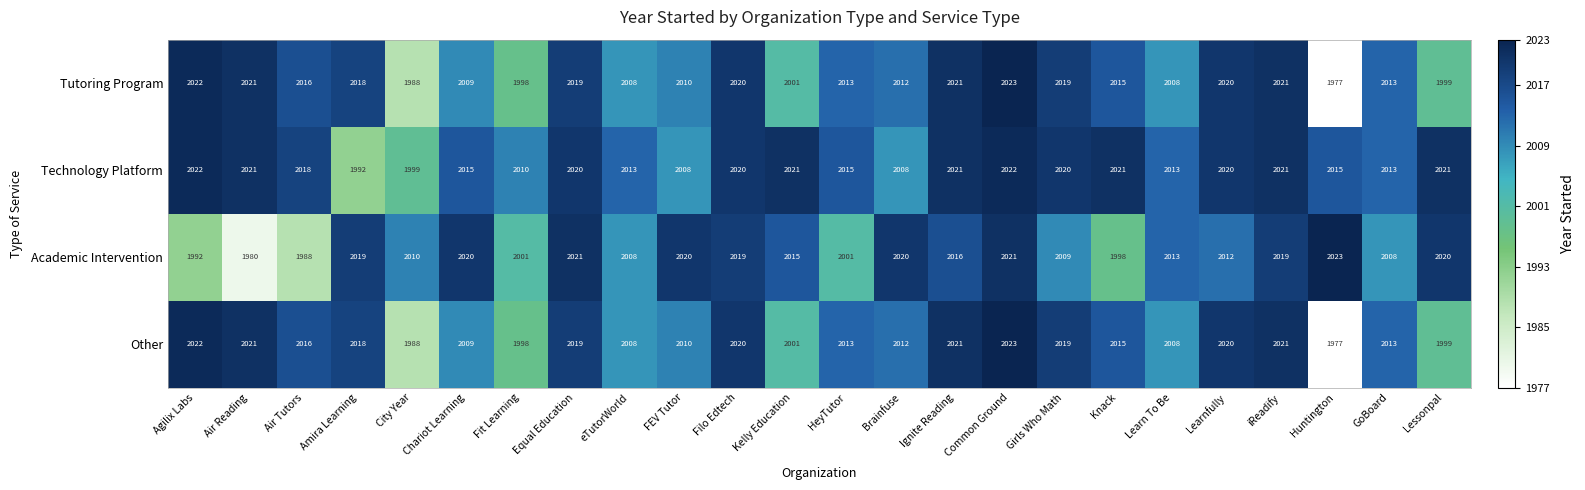

True or false: Academic Intervention has a value of 1980 at Air Reading.

True